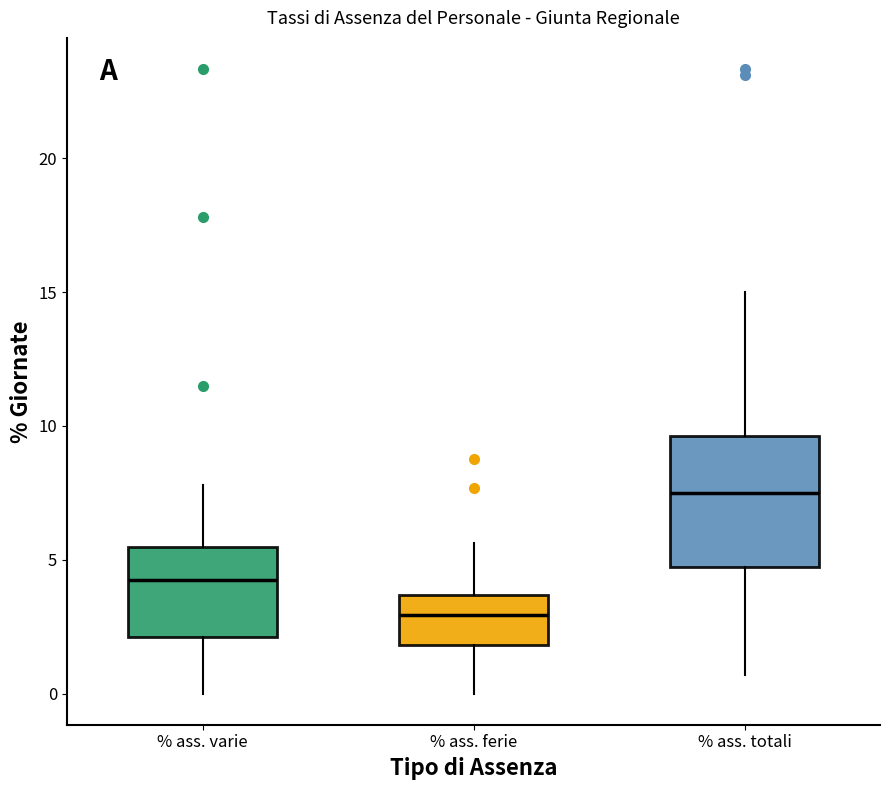

Reading left to right, read every box against the y-axis: the position of its median line, the range the box covers, and the ends of its whiskers. The values are not printed on the chart, so give them approximately, as read against the axis.

% ass. varie: median 4.0, box 2.0 to 5.5, whiskers 0.0 to 8.0
% ass. ferie: median 3.0, box 2.0 to 3.5, whiskers 0.0 to 5.5
% ass. totali: median 7.5, box 4.5 to 9.5, whiskers 0.5 to 15.0